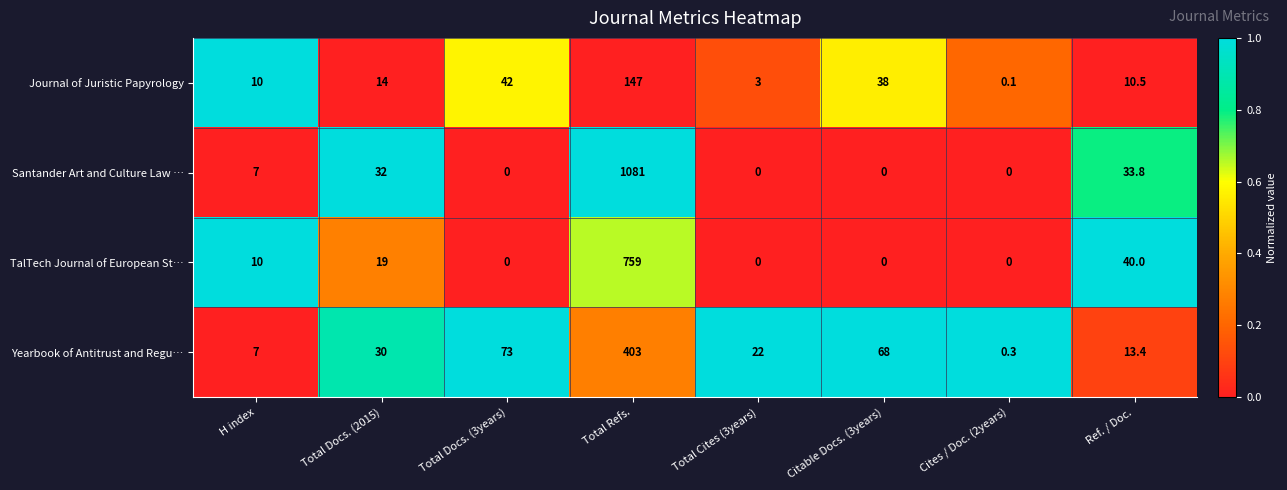

What is the sum of the Yearbook of Antitrust and Regu… values at Total Refs. and Total Docs. (2015)?

433.0